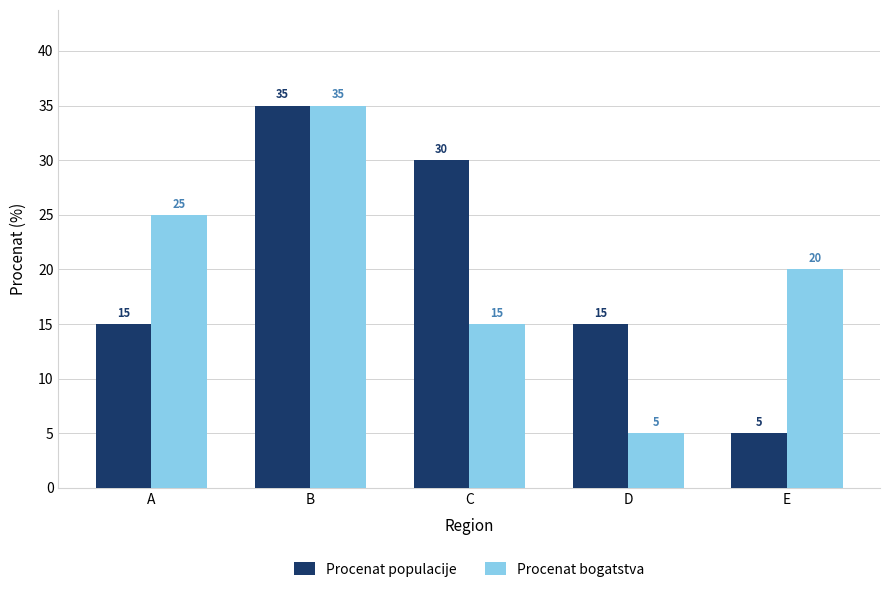

At which category is the sum across all series the highest?

B